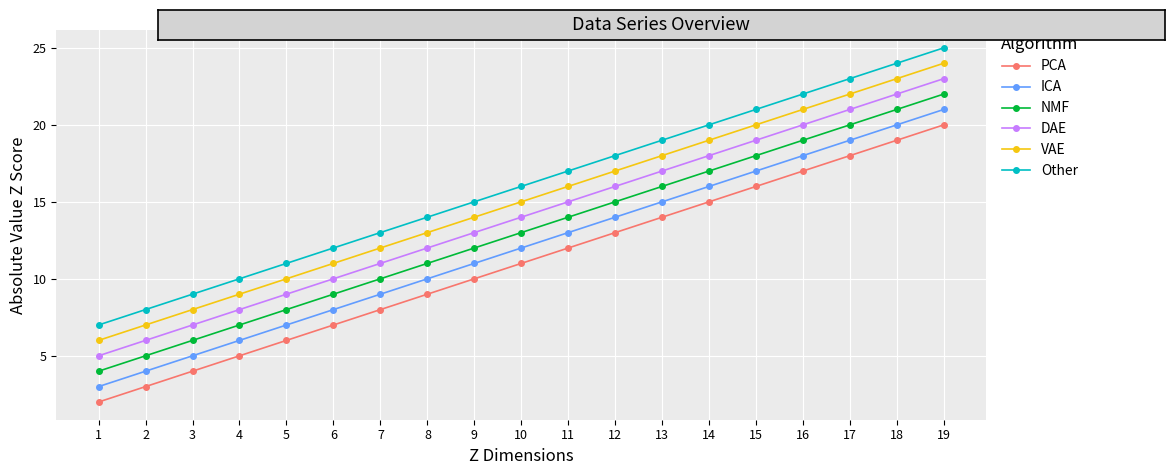

True or false: Other and ICA cross at least once.

False